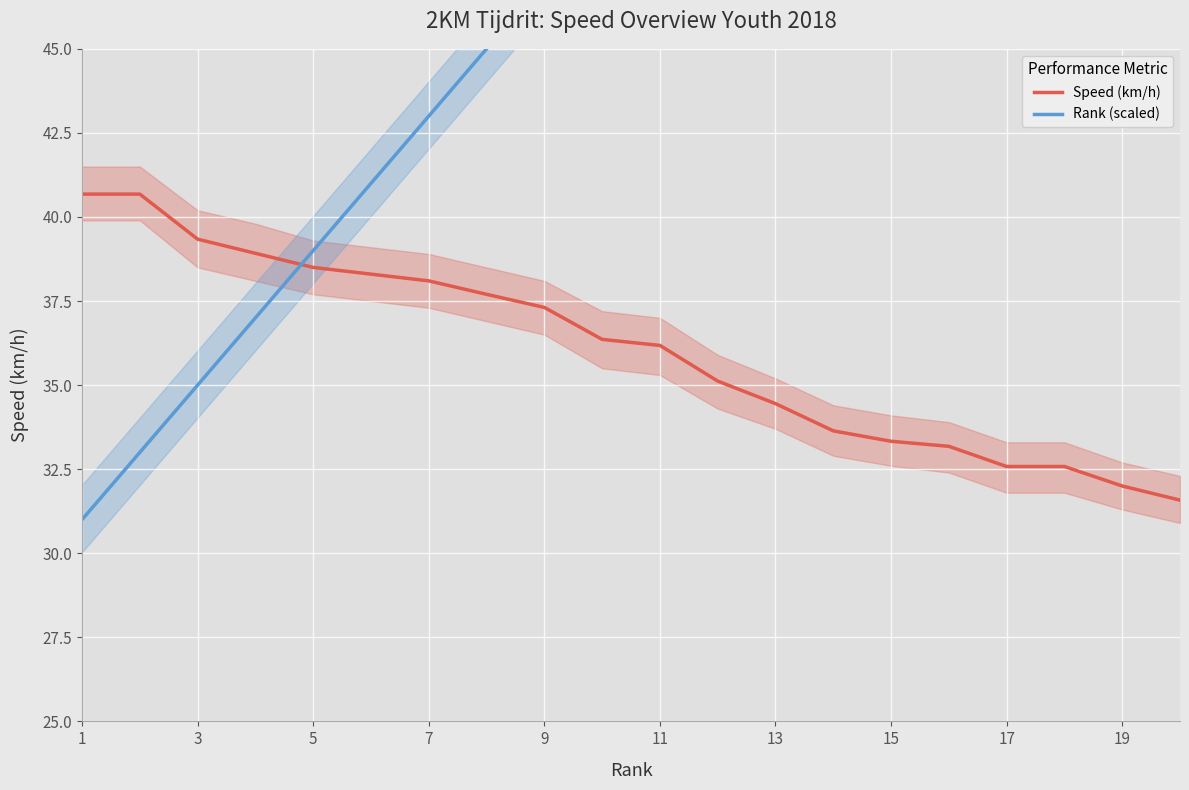

List the series in order of their peak value, lowest first.

Speed (km/h), Rank (scaled)